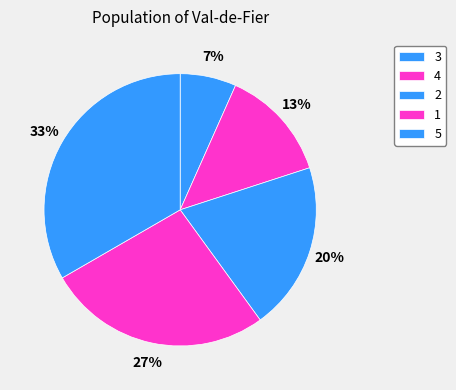

The 3 slice represents 7% of the pie. True or false?

True